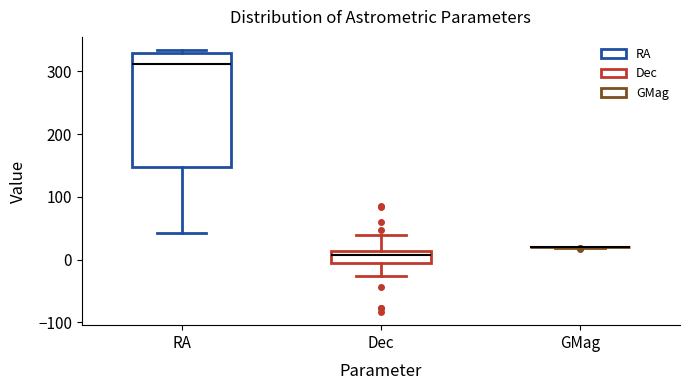

Reading left to right, transcribe this box plot: for each box, give where its median line is, the range the box spans, and where its two whiskers end, as read against the y-axis. The values are not printed on the chart, so give them approximately, as read against the axis.

RA: median 310, box 150 to 330, whiskers 40 to 330 (just above the box's upper edge)
Dec: median 10 (just below the box's upper edge), box -10 to 10, whiskers -30 to 40
GMag: box collapsed to a line at 20, whiskers 20 to 20